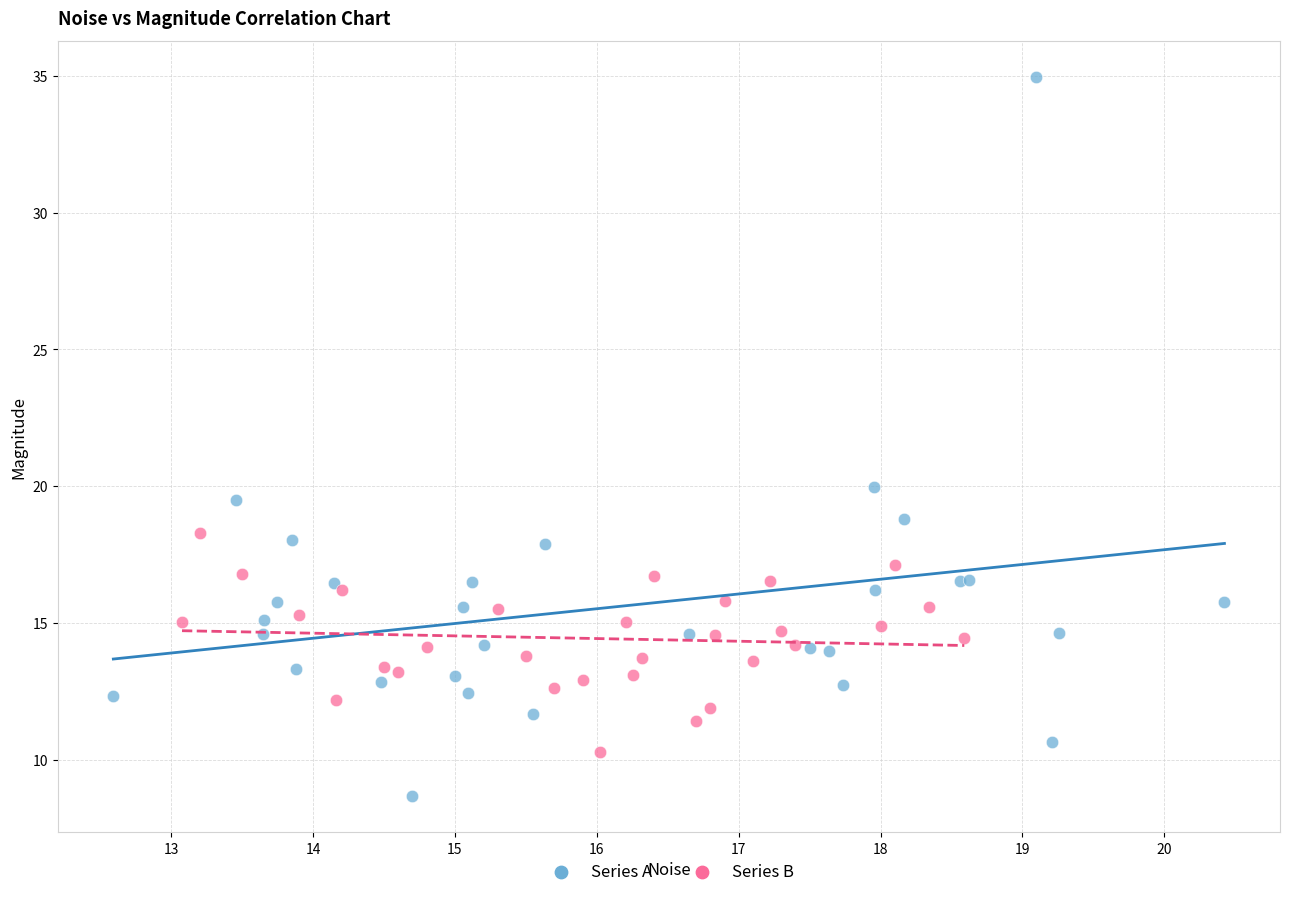

Which series has the widest spread of Y values?

Series A